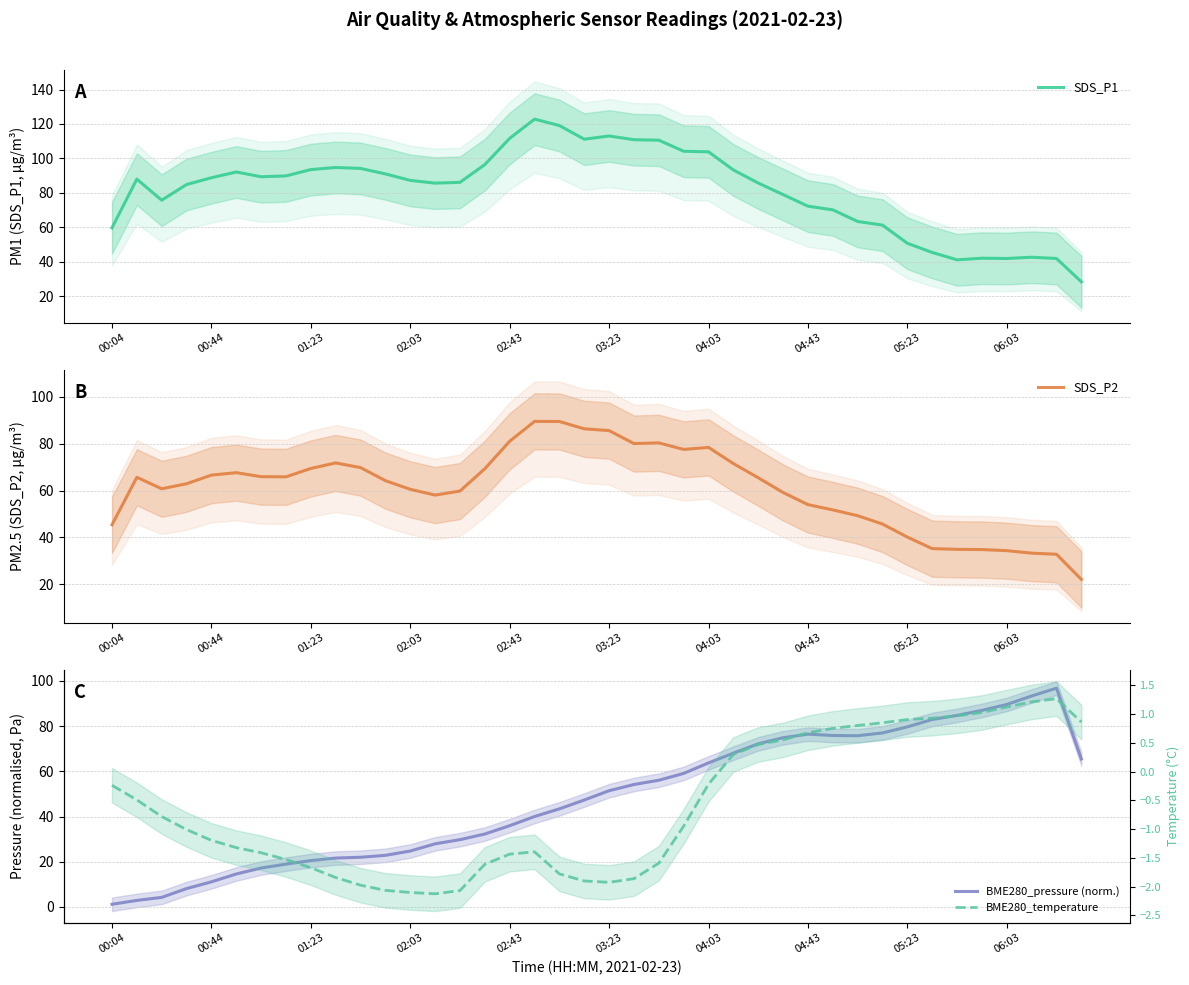

True or false: BME280_pressure (norm.) and BME280_temperature cross at least once.

False